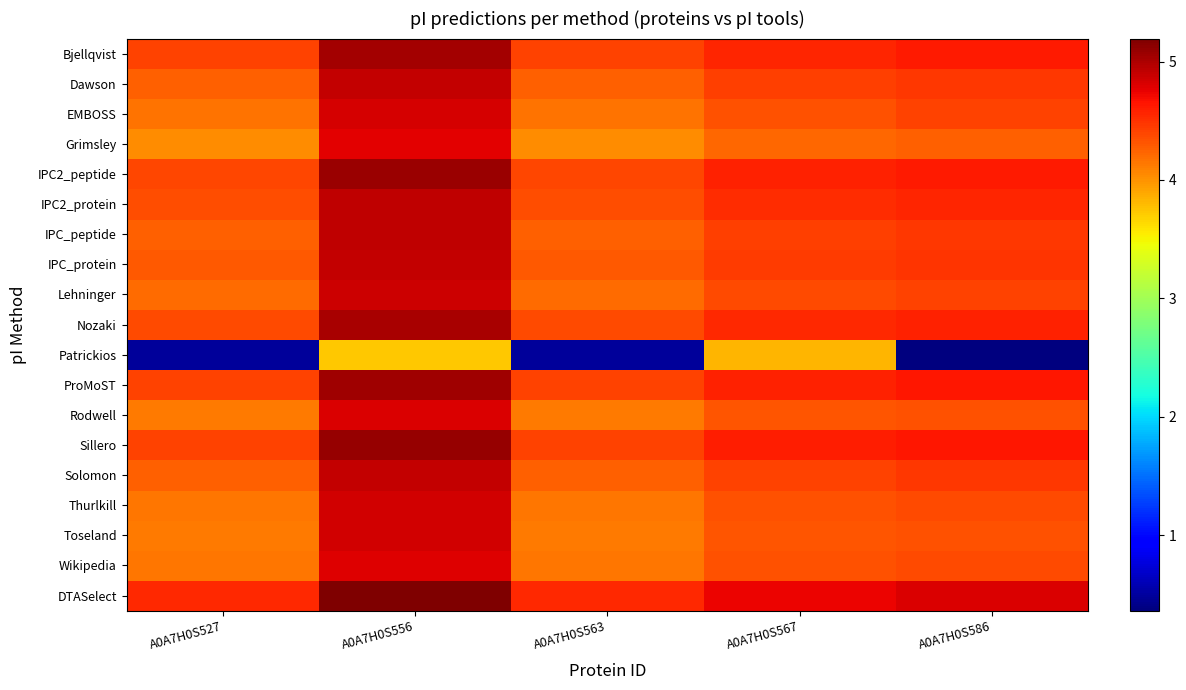

Reading right to left, what are all the values shown in this chart?

Bjellqvist: A0A7H0S586=4.6	A0A7H0S567=4.6	A0A7H0S563=4.4	A0A7H0S556=5.0	A0A7H0S527=4.4
Dawson: A0A7H0S586=4.5	A0A7H0S567=4.4	A0A7H0S563=4.3	A0A7H0S556=4.9	A0A7H0S527=4.3
EMBOSS: A0A7H0S586=4.4	A0A7H0S567=4.3	A0A7H0S563=4.2	A0A7H0S556=4.8	A0A7H0S527=4.2
Grimsley: A0A7H0S586=4.3	A0A7H0S567=4.2	A0A7H0S563=4.0	A0A7H0S556=4.8	A0A7H0S527=4.0
IPC2_peptide: A0A7H0S586=4.6	A0A7H0S567=4.6	A0A7H0S563=4.4	A0A7H0S556=5.1	A0A7H0S527=4.4
IPC2_protein: A0A7H0S586=4.6	A0A7H0S567=4.5	A0A7H0S563=4.4	A0A7H0S556=4.9	A0A7H0S527=4.4
IPC_peptide: A0A7H0S586=4.5	A0A7H0S567=4.4	A0A7H0S563=4.3	A0A7H0S556=4.9	A0A7H0S527=4.3
IPC_protein: A0A7H0S586=4.5	A0A7H0S567=4.4	A0A7H0S563=4.3	A0A7H0S556=4.9	A0A7H0S527=4.3
Lehninger: A0A7H0S586=4.4	A0A7H0S567=4.4	A0A7H0S563=4.2	A0A7H0S556=4.9	A0A7H0S527=4.2
Nozaki: A0A7H0S586=4.6	A0A7H0S567=4.5	A0A7H0S563=4.4	A0A7H0S556=5.0	A0A7H0S527=4.4
Patrickios: A0A7H0S586=0.4	A0A7H0S567=3.8	A0A7H0S563=0.5	A0A7H0S556=3.7	A0A7H0S527=0.5
ProMoST: A0A7H0S586=4.6	A0A7H0S567=4.6	A0A7H0S563=4.4	A0A7H0S556=5.1	A0A7H0S527=4.4
Rodwell: A0A7H0S586=4.3	A0A7H0S567=4.3	A0A7H0S563=4.1	A0A7H0S556=4.8	A0A7H0S527=4.1
Sillero: A0A7H0S586=4.6	A0A7H0S567=4.6	A0A7H0S563=4.4	A0A7H0S556=5.1	A0A7H0S527=4.4
Solomon: A0A7H0S586=4.5	A0A7H0S567=4.4	A0A7H0S563=4.3	A0A7H0S556=4.9	A0A7H0S527=4.3
Thurlkill: A0A7H0S586=4.4	A0A7H0S567=4.3	A0A7H0S563=4.1	A0A7H0S556=4.8	A0A7H0S527=4.1
Toseland: A0A7H0S586=4.3	A0A7H0S567=4.3	A0A7H0S563=4.1	A0A7H0S556=4.8	A0A7H0S527=4.1
Wikipedia: A0A7H0S586=4.4	A0A7H0S567=4.3	A0A7H0S563=4.2	A0A7H0S556=4.8	A0A7H0S527=4.2
DTASelect: A0A7H0S586=4.8	A0A7H0S567=4.7	A0A7H0S563=4.5	A0A7H0S556=5.2	A0A7H0S527=4.5